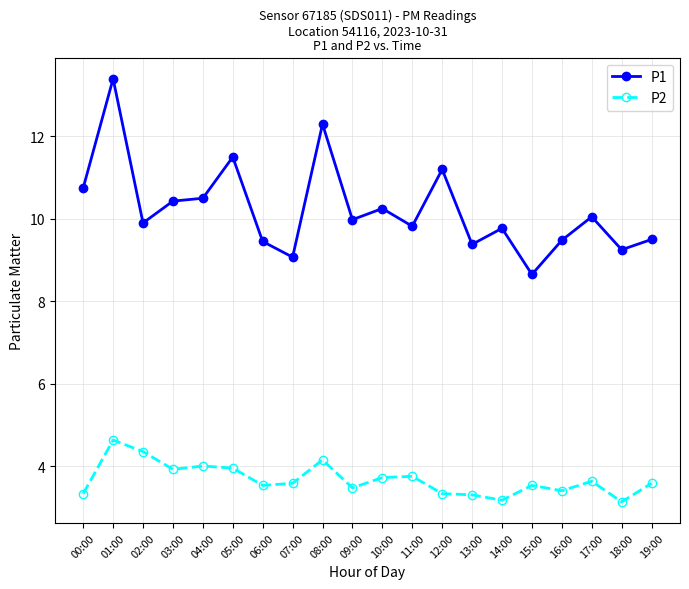

True or false: P1 and P2 cross at least once.

False